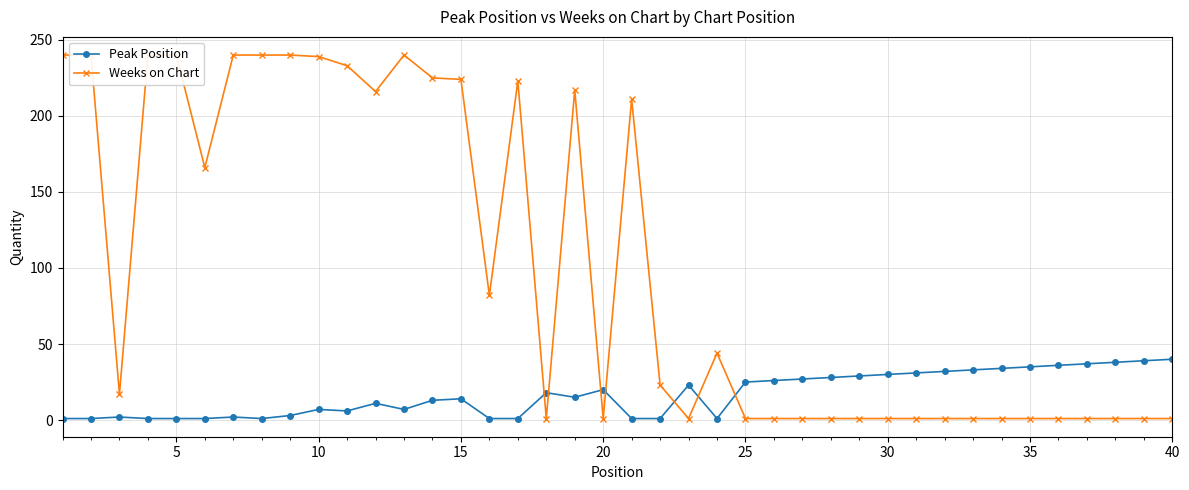

In Weeks on Chart, how many points are lower than both neighbors (excluding endpoints)?

7